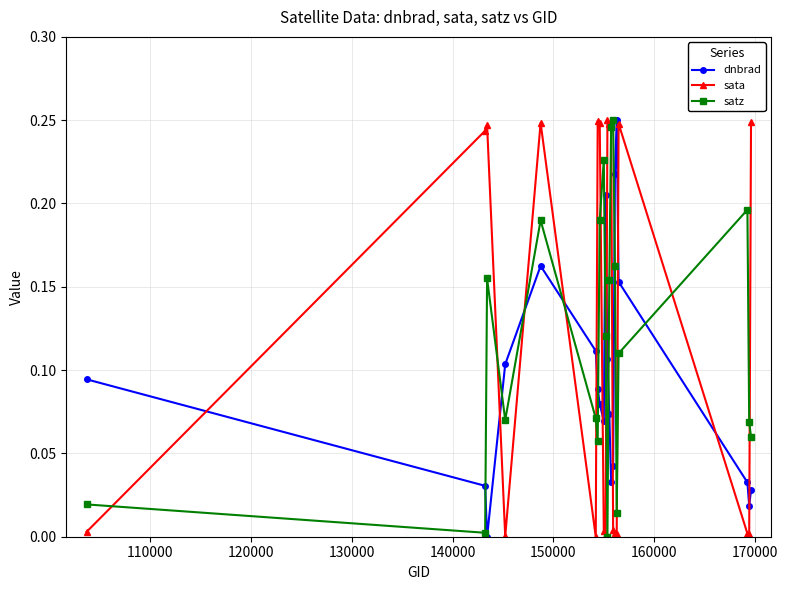

How many categories are shown in the chart?

20